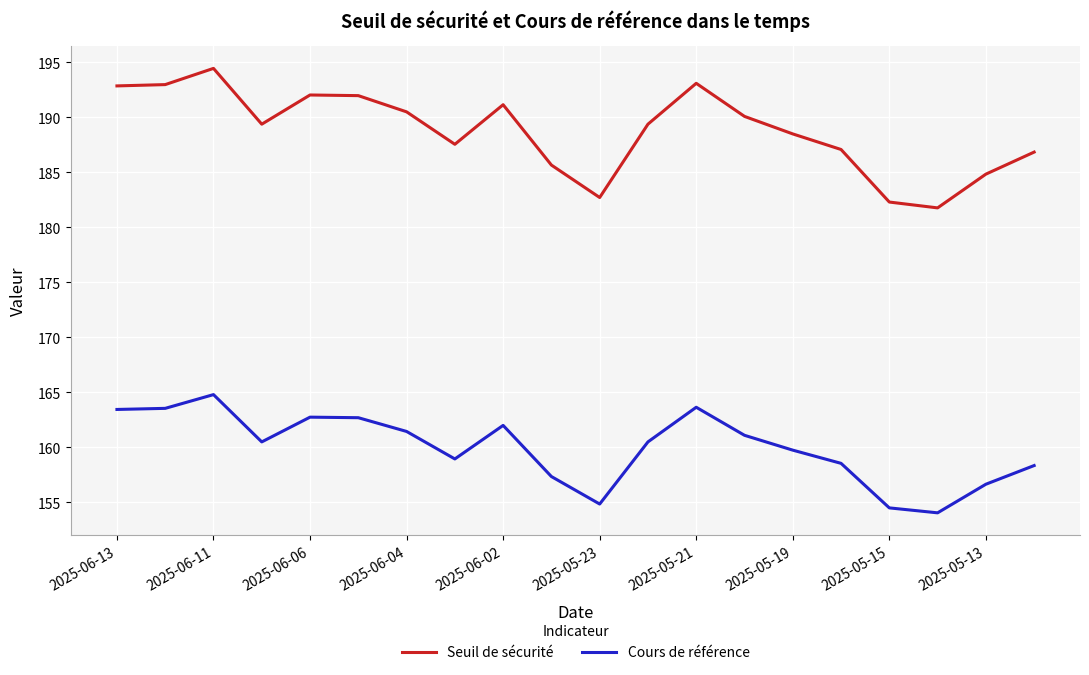

What is the maximum value shown in the chart?

194.5